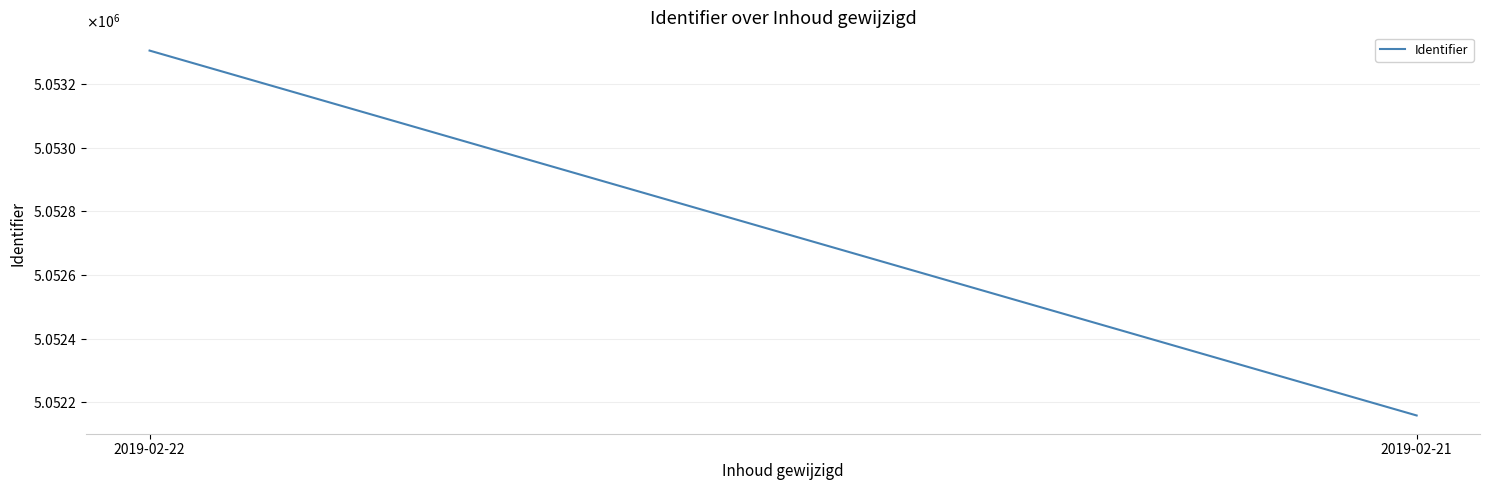

Reading right to left, list all the values displayed in this chart.

5052159	5053305